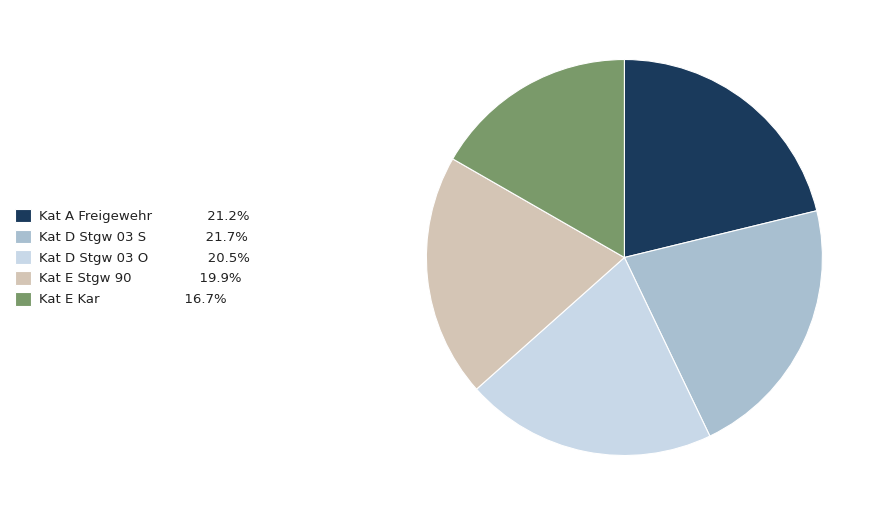

Approximately how many times larger is the value at Kat E Kar 16.7% compared to Kat E Stgw 90 19.9%?

0.8